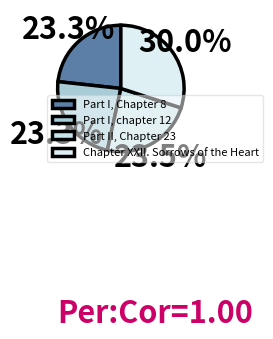

How many segments does this pie chart have?

4